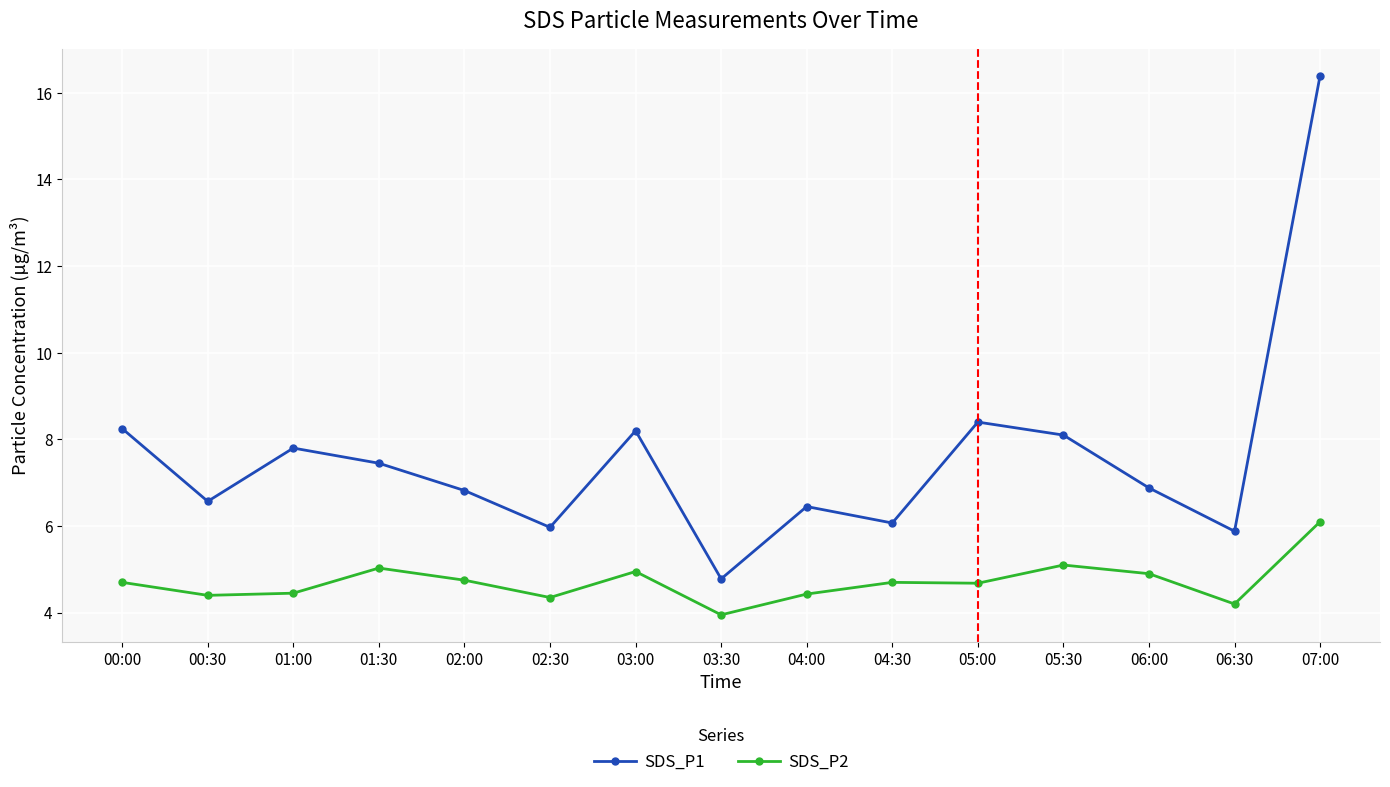

Is this an area chart (filled region under the line)?

No